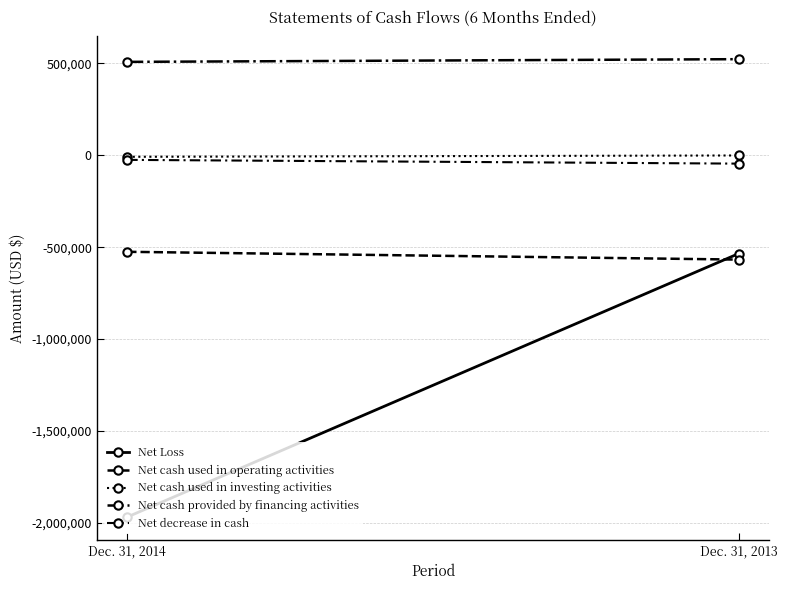

Which series has the widest spread of values?

Net Loss